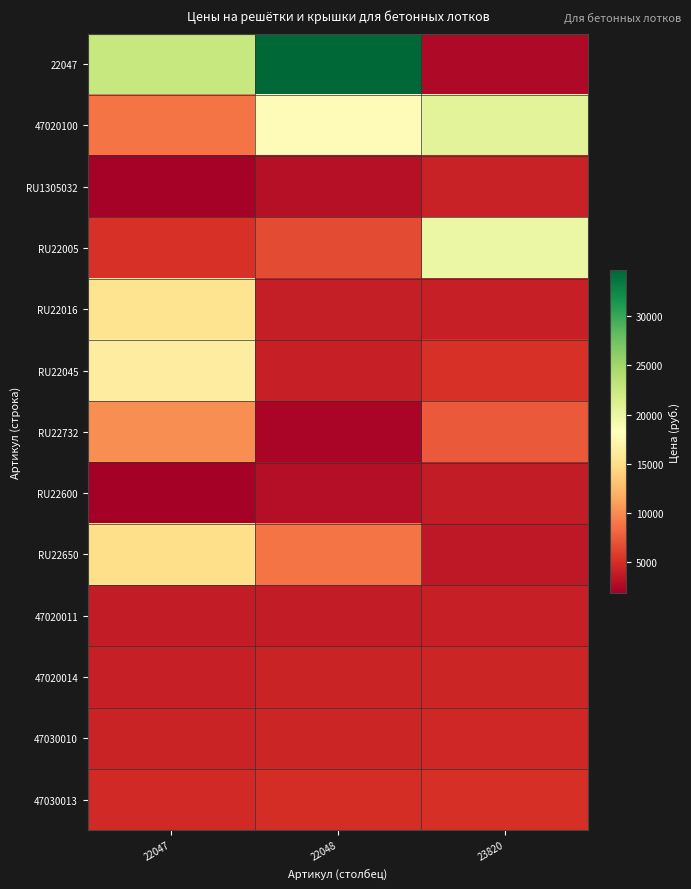

Which series has the largest range (max minus min)?

22047